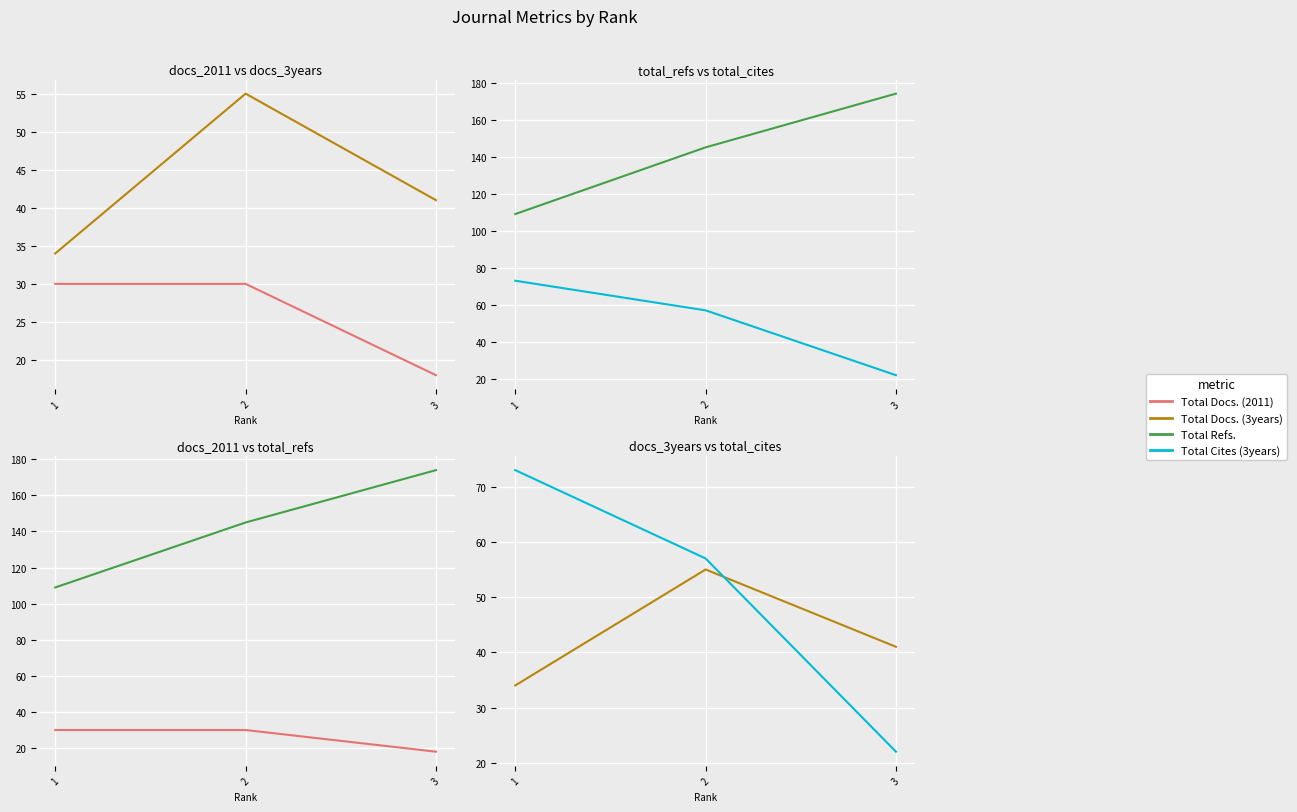

Which has a higher value, 1 or 2?

1